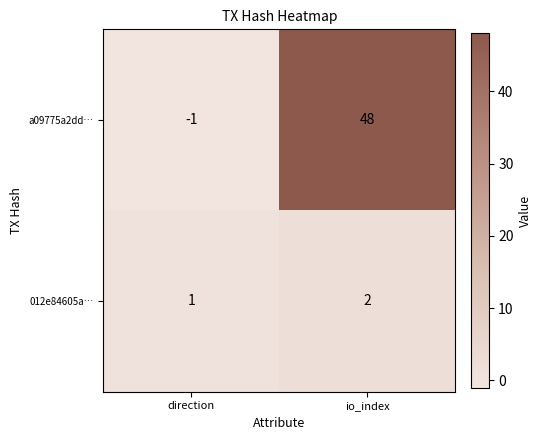

Reading right to left, transcribe all the data shown in this chart.

a09775a2dd…: io_index=48	direction=-1
012e84605a…: io_index=2	direction=1